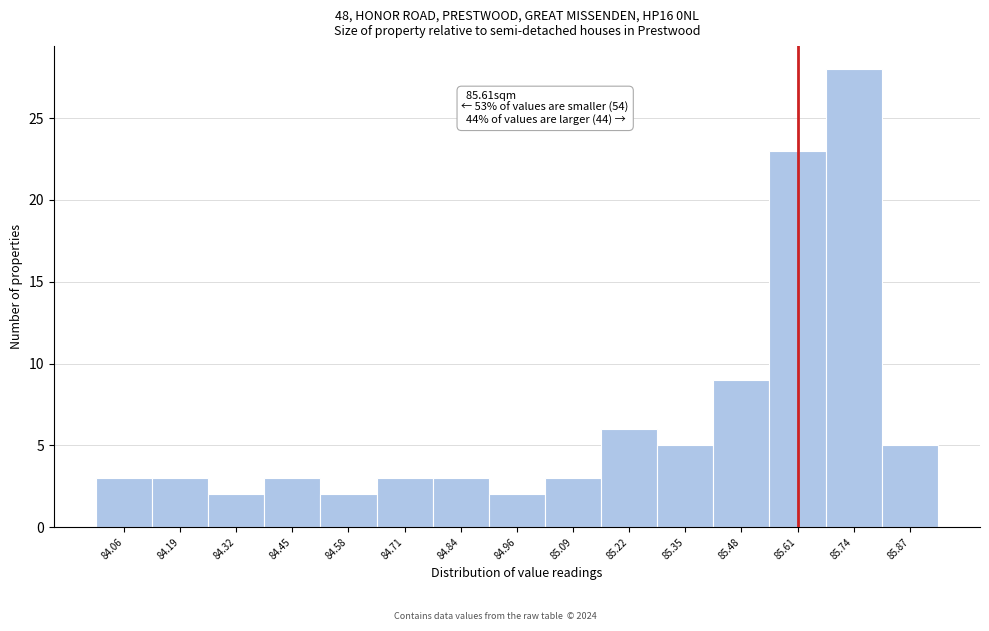

Over which range of the x-axis is the bar tallest?

85.68 to 85.80